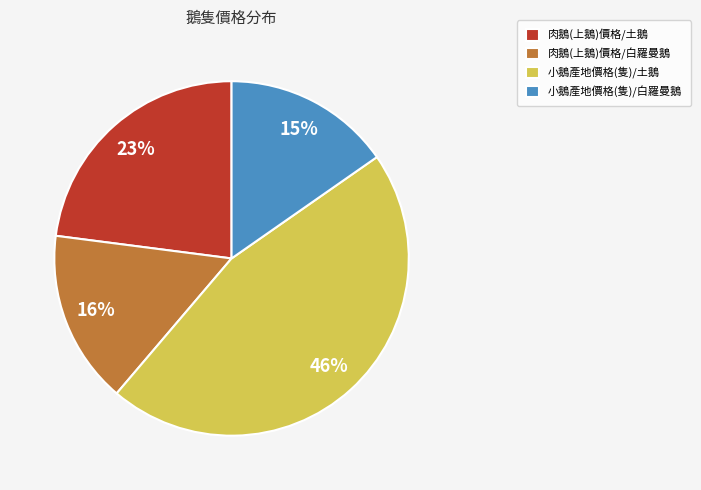

Is 肉鵝(上鵝)價格/白羅曼鵝 the majority of the pie?

No